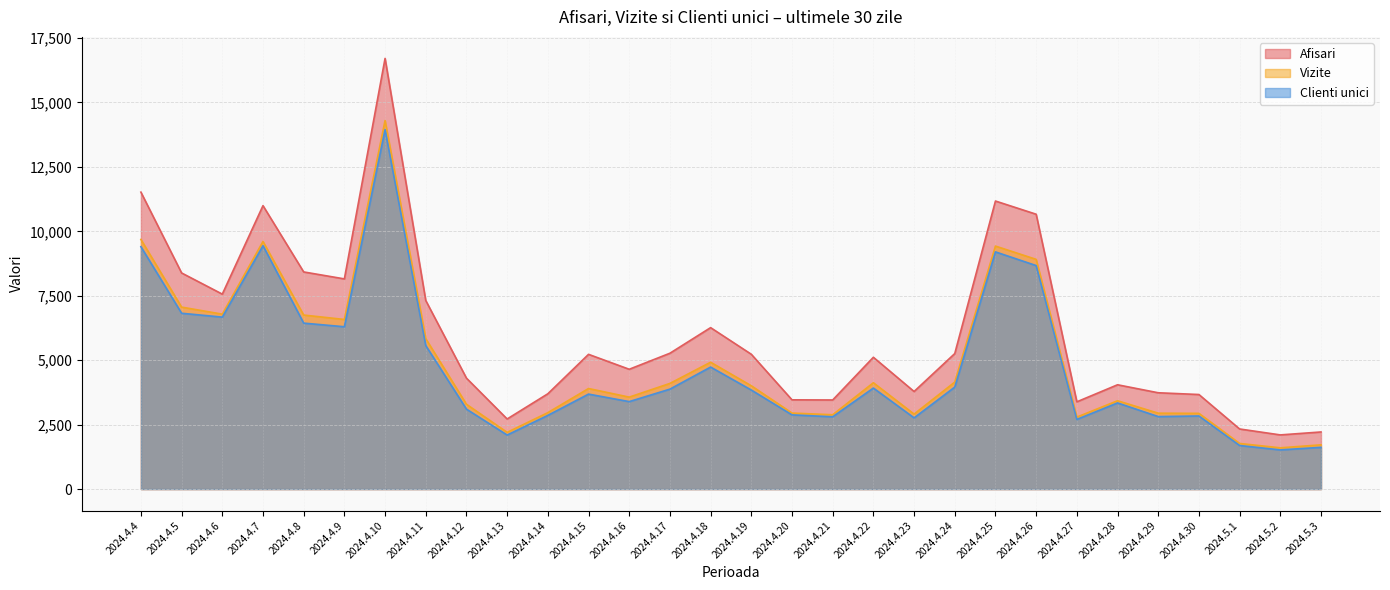

Rank the categories by Vizite value from lowest to highest.

2024.5.2, 2024.5.3, 2024.5.1, 2024.4.13, 2024.4.27, 2024.4.21, 2024.4.23, 2024.4.30, 2024.4.29, 2024.4.20, 2024.4.14, 2024.4.12, 2024.4.28, 2024.4.16, 2024.4.15, 2024.4.19, 2024.4.17, 2024.4.22, 2024.4.24, 2024.4.18, 2024.4.11, 2024.4.9, 2024.4.8, 2024.4.6, 2024.4.5, 2024.4.26, 2024.4.25, 2024.4.7, 2024.4.4, 2024.4.10